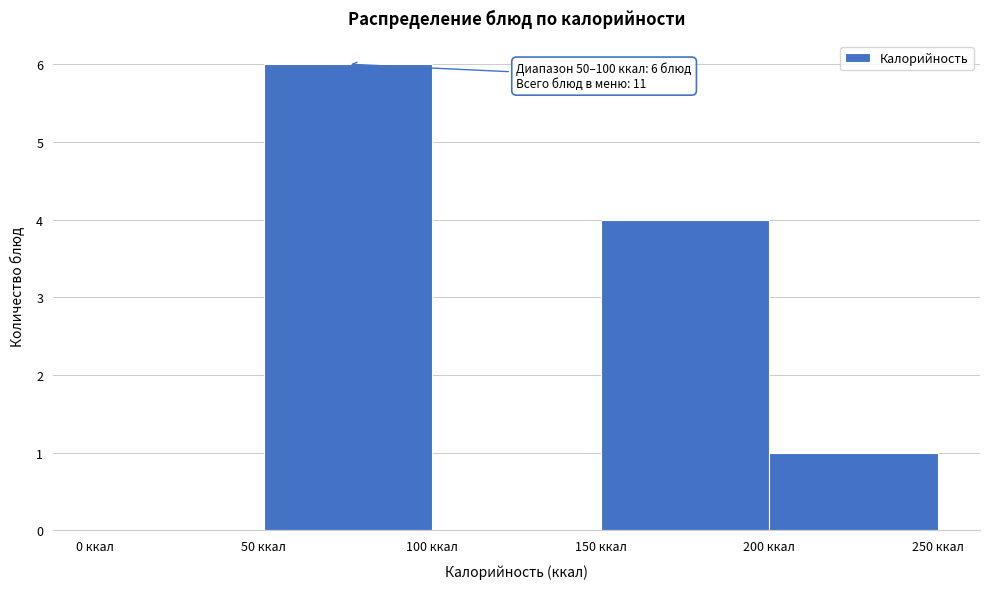

Which range on the x-axis has the tallest bar?

50 to 100